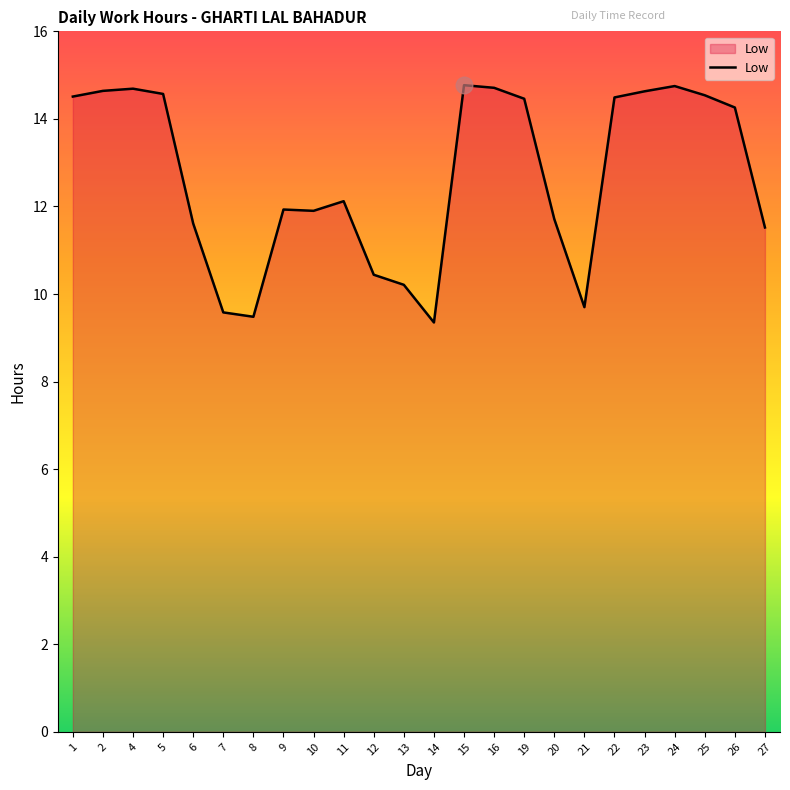

At which label does the data first exceed 14?

1